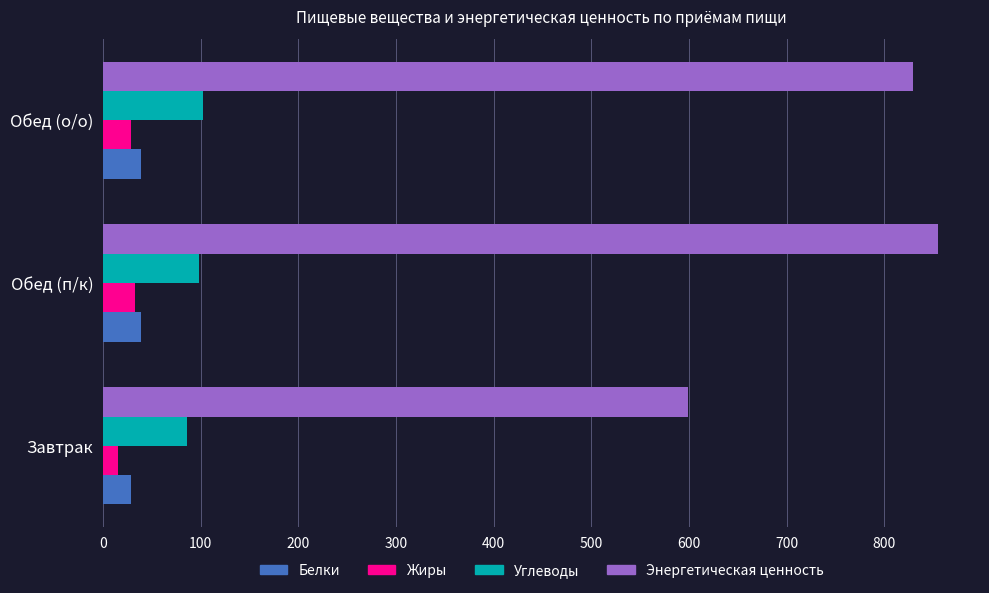

What is the average value of the Жиры series?

25.3